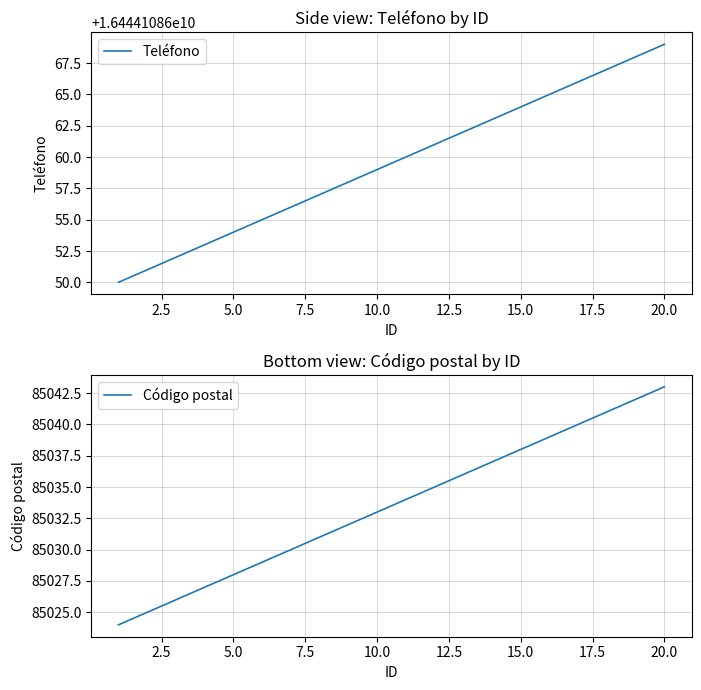

Rank the series by their maximum value, from highest to lowest.

Teléfono, Código postal